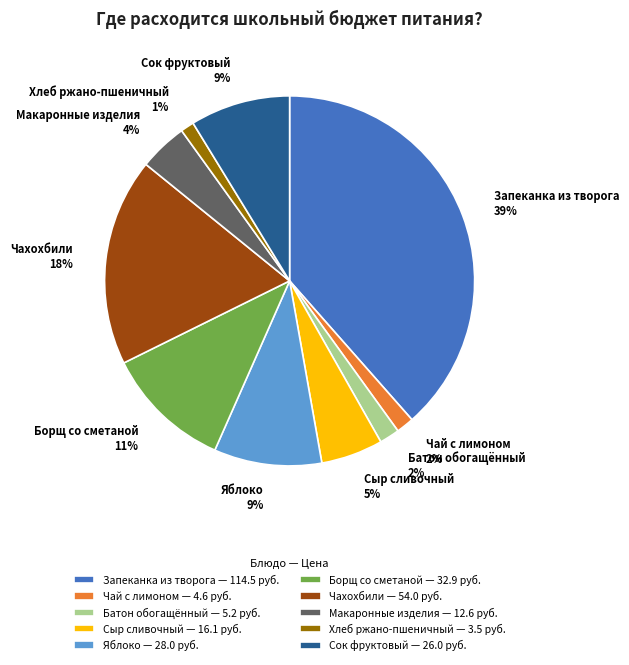

Does Макаронные изделия represent more than half of the total?

No